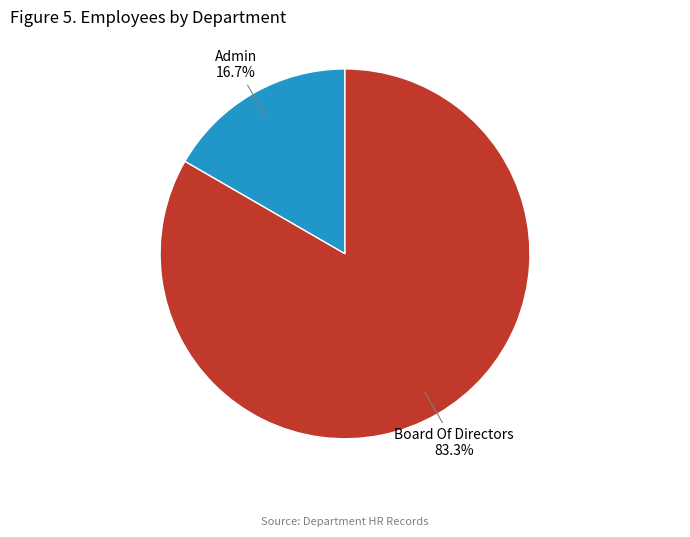

Does any single category account for the majority?

Yes